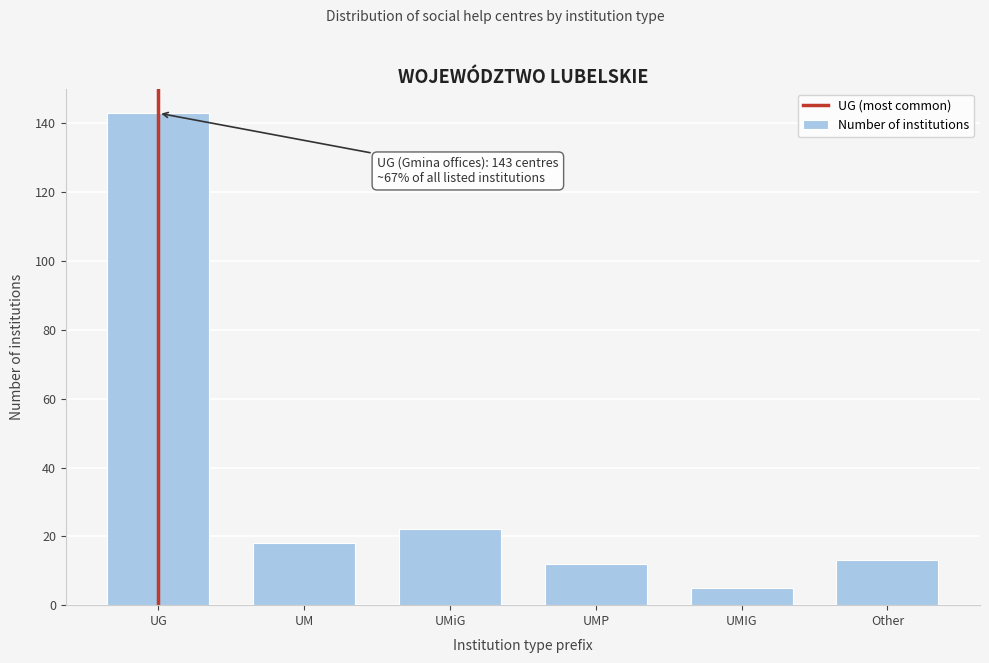

Reading left to right, transcribe all the data shown in this chart.

UG=143	UM=18	UMiG=22	UMP=12	UMIG=5	Other=13